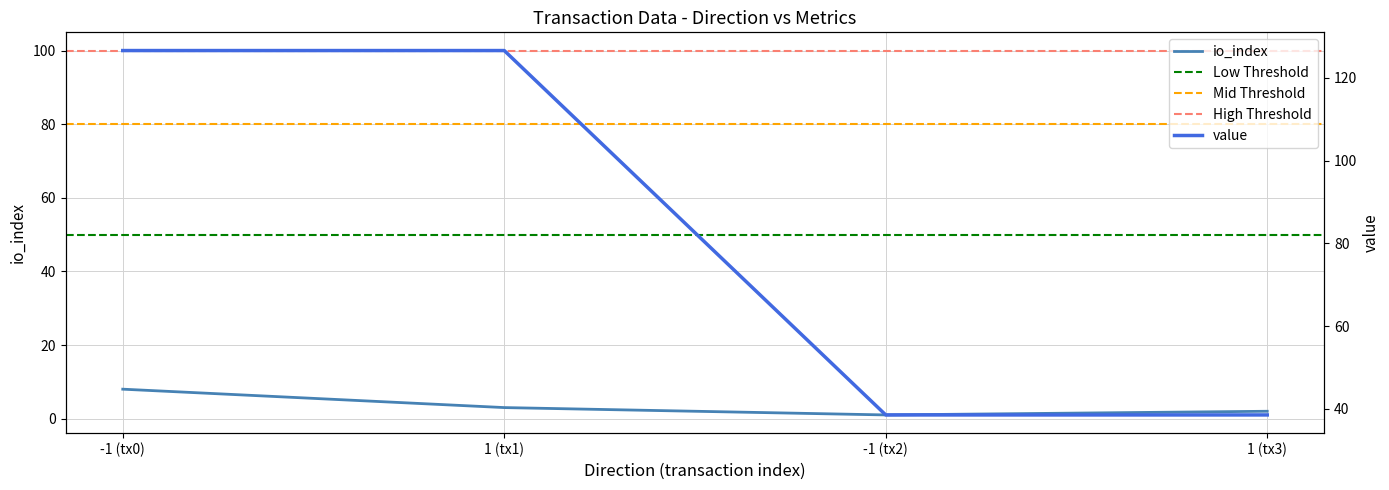

What is the highest value of the io_index series?

8